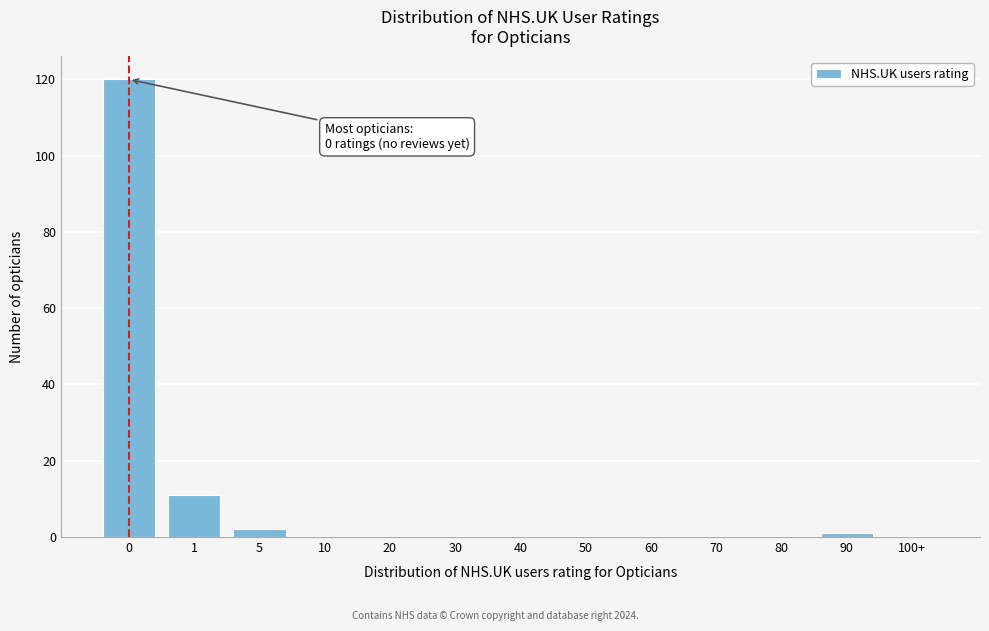

Reading left to right, what are all the values shown in this chart?

0=120	1=11	5=2	10=0	20=0	30=0	40=0	50=0	60=0	70=0	80=0	90=1	100+=0